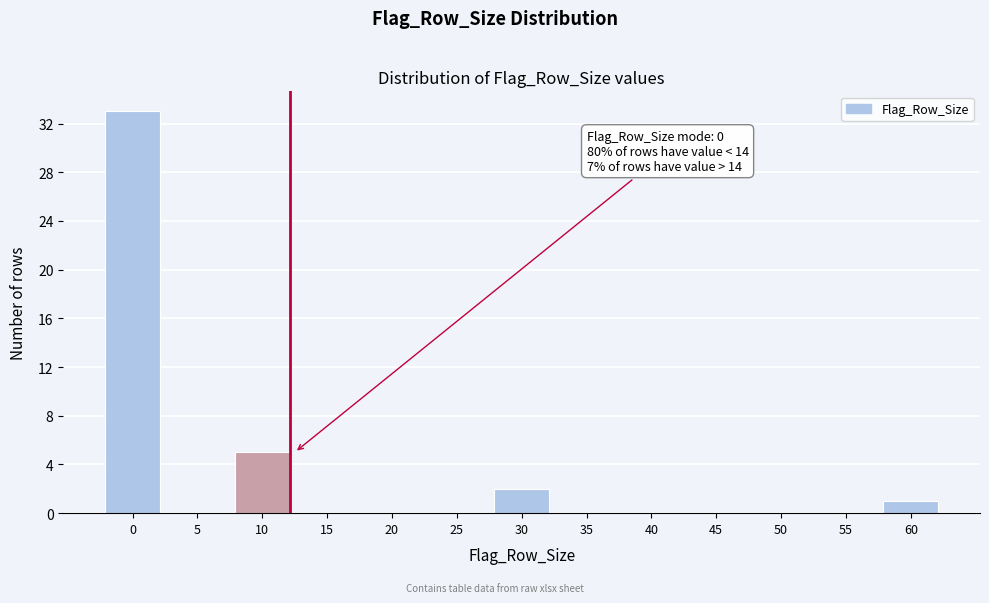

Reading left to right, transcribe all the data shown in this chart.

0=33	5=0	10=5	15=0	20=0	25=0	30=2	35=0	40=0	45=0	50=0	55=0	60=1